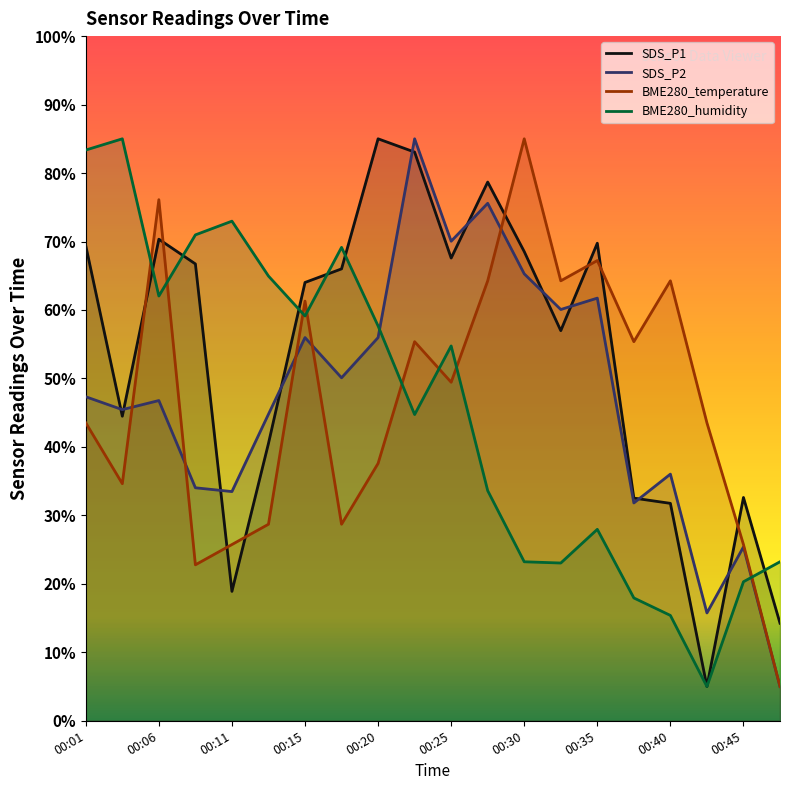

What is the highest value of the SDS_P2 series?

85.0